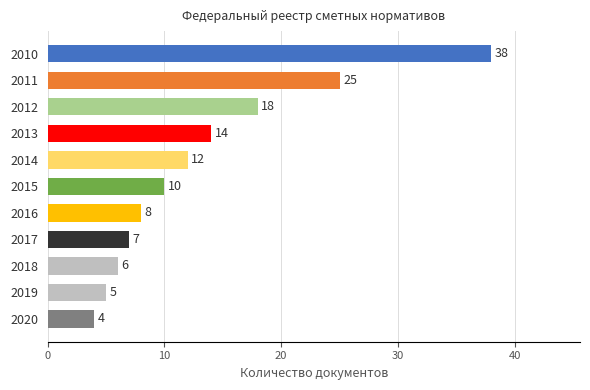

Reading top to bottom, extract all data points from this chart.

2010=38	2011=25	2012=18	2013=14	2014=12	2015=10	2016=8	2017=7	2018=6	2019=5	2020=4